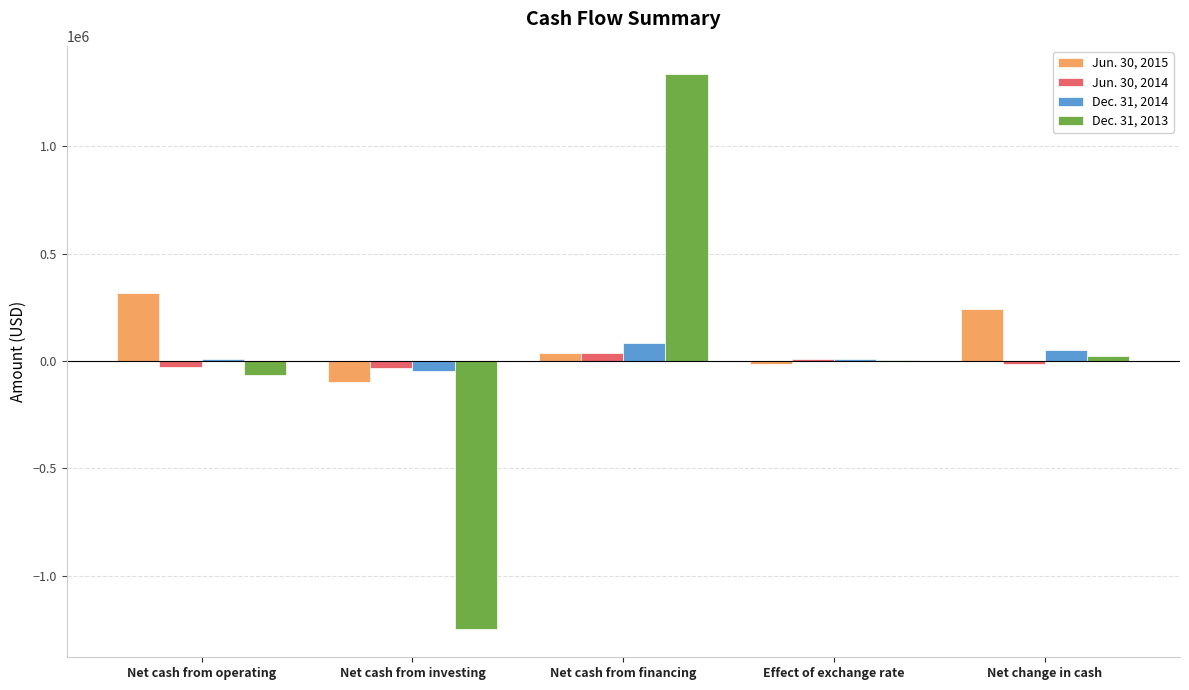

At which category is the sum across all series the highest?

Net cash from financing